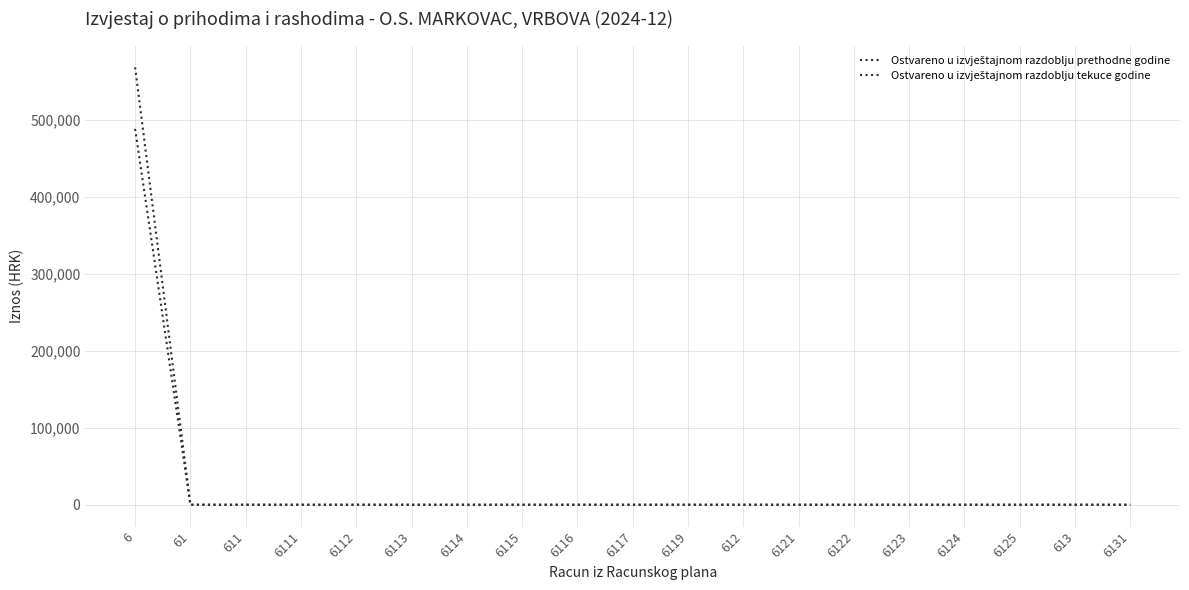

Is this an area chart (filled region under the line)?

No